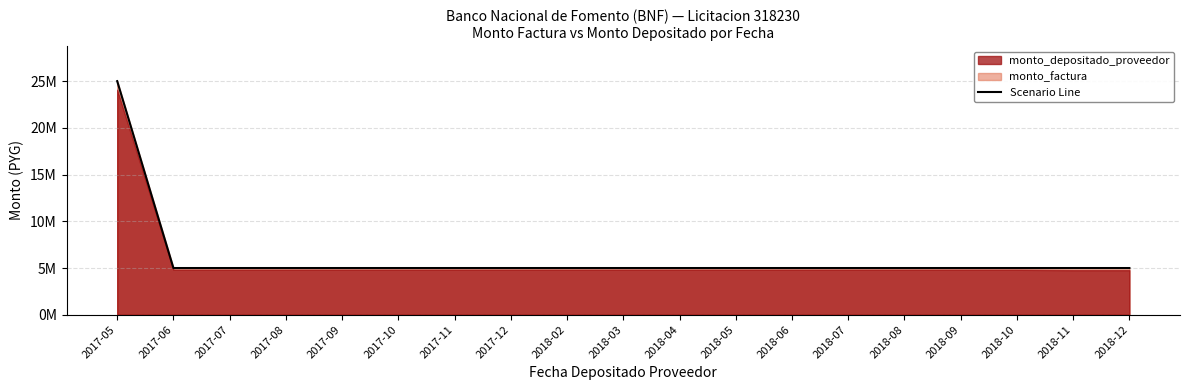

What is the approximate value at 2018-06, to the nearest 10?

5000000